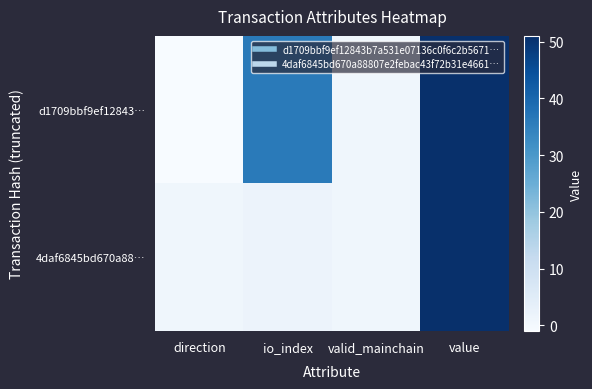

Reading left to right, list all the values displayed in this chart.

d1709bbf9ef12843…: direction=-1	io_index=36	valid_mainchain=1	value=51
4daf6845bd670a88…: direction=1	io_index=2	valid_mainchain=1	value=51